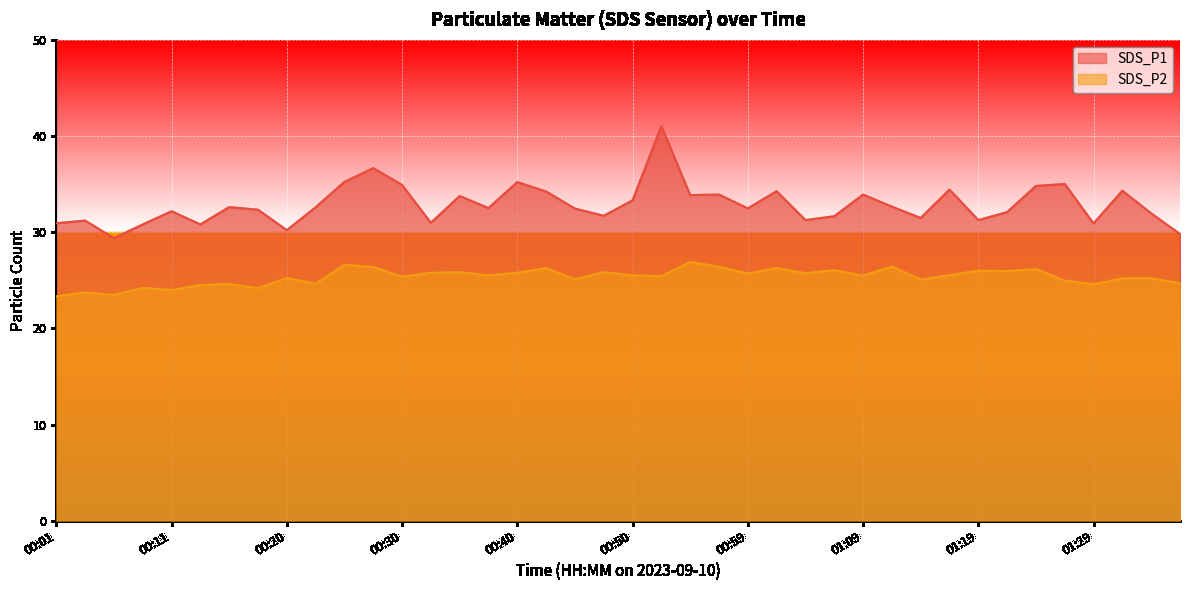

What position from the left is 00:16?

7